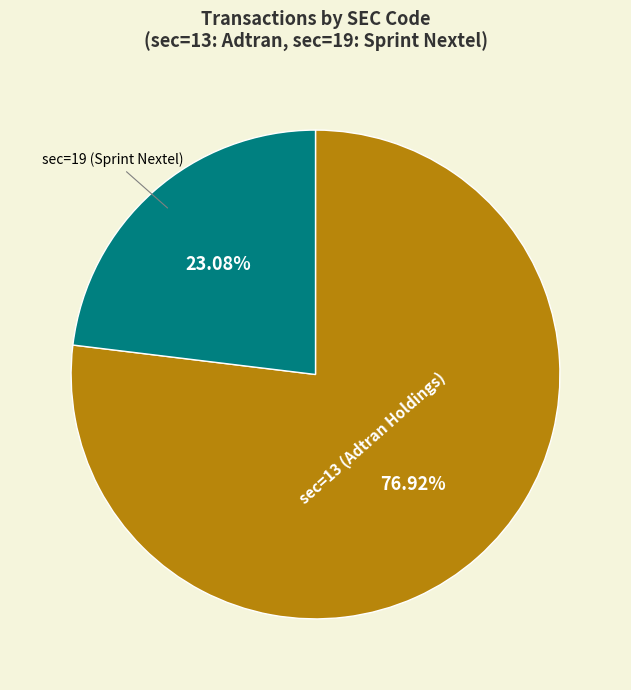

Rank the categories by value from highest to lowest.

sec=13 (Adtran Holdings), sec=19 (Sprint Nextel)